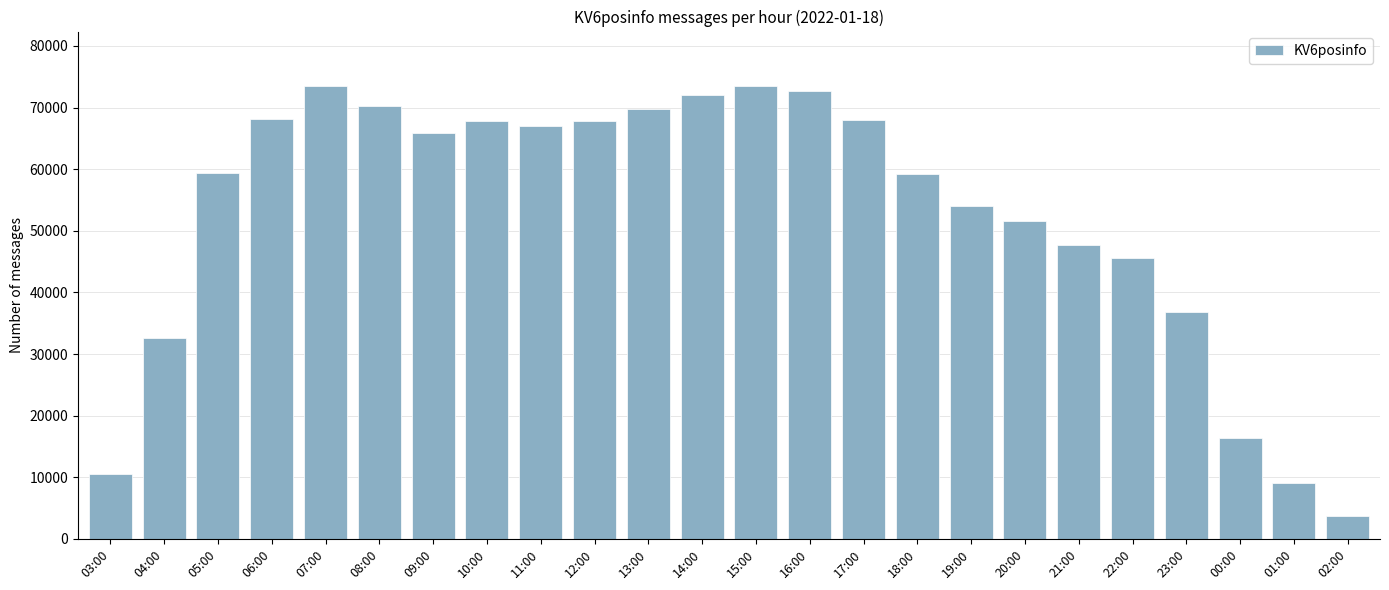

The chart shows a value of 93935 at 14:00. True or false?

False